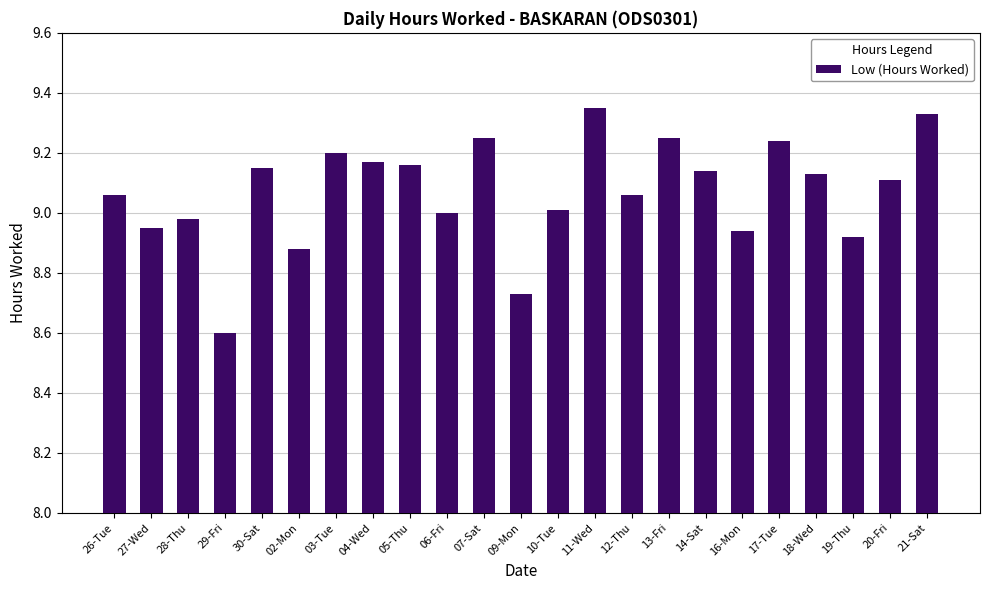

What is the smallest value displayed?

8.6